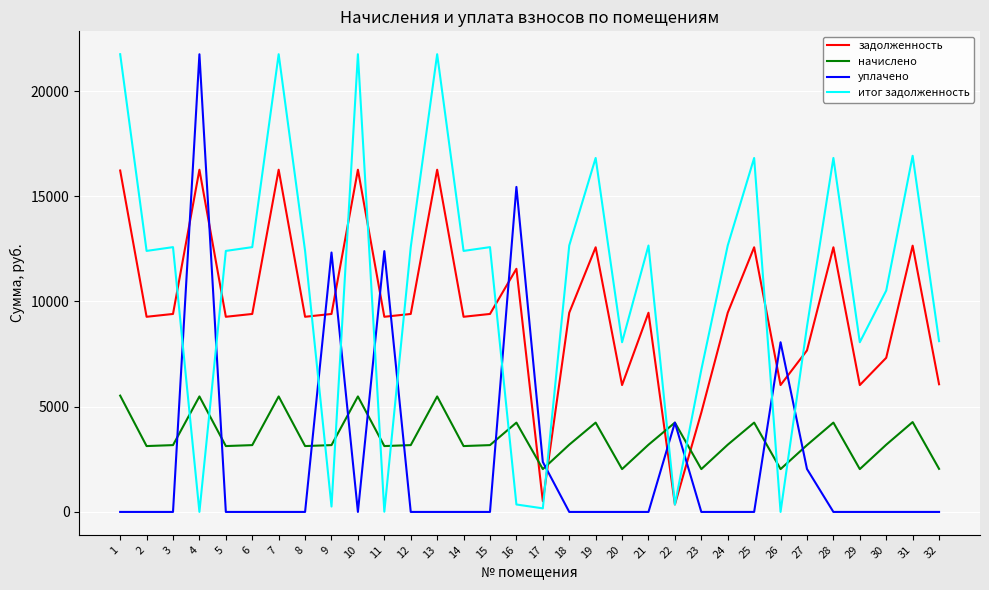

True or false: уплачено and начислено cross at least once.

True